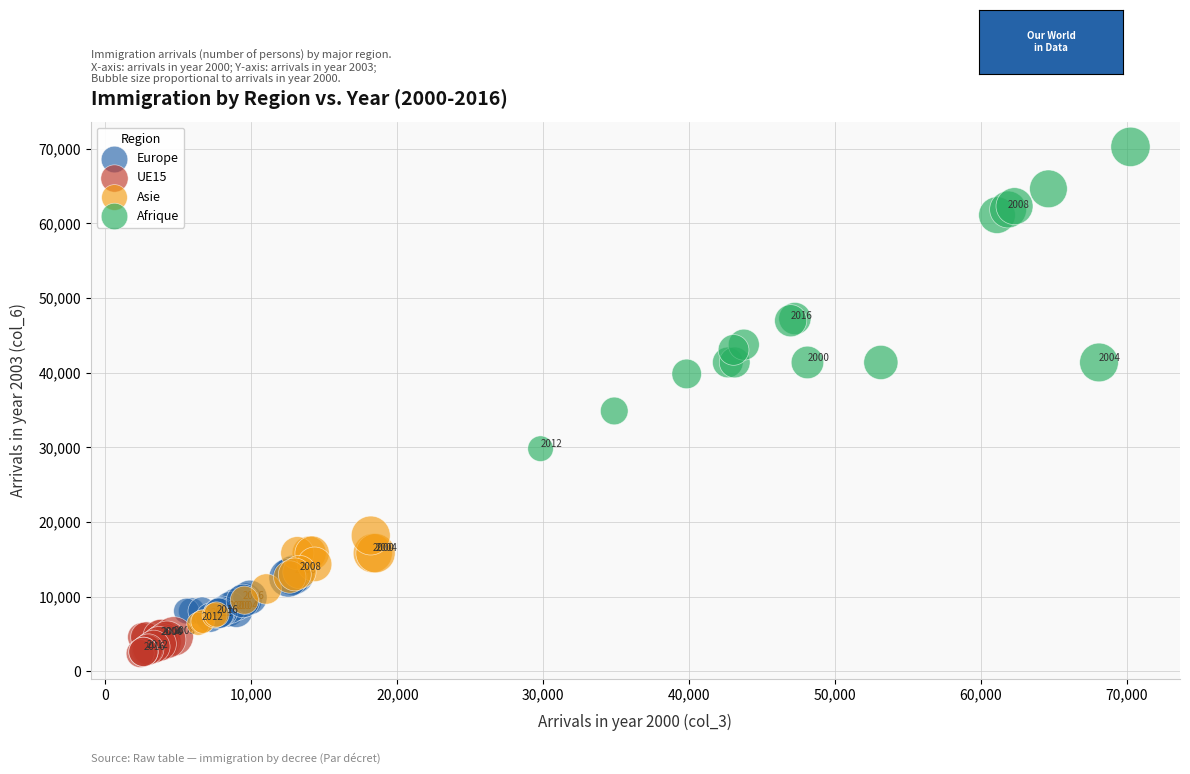

Which series has the widest spread of Y values?

Afrique